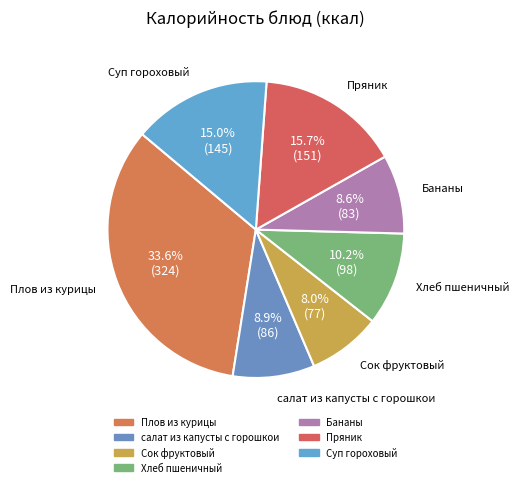

To the nearest percent, what portion does Пряник represent?

16%